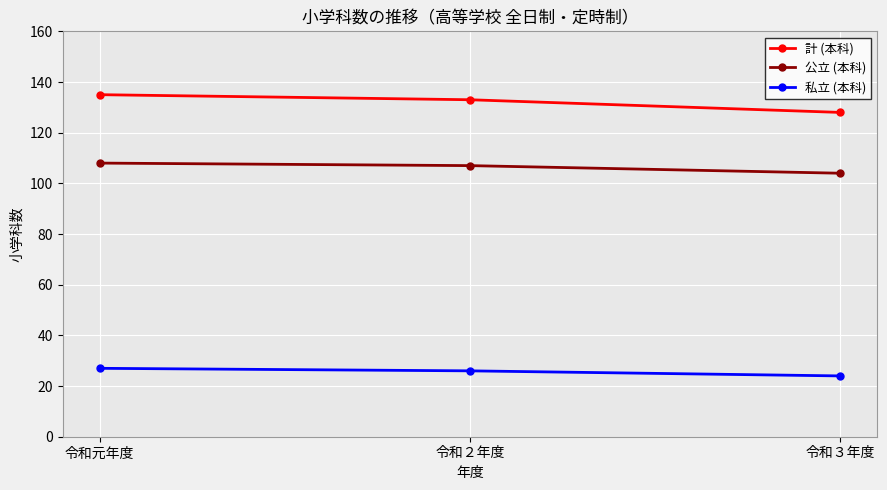

What is the minimum value for 私立 (本科)?

24